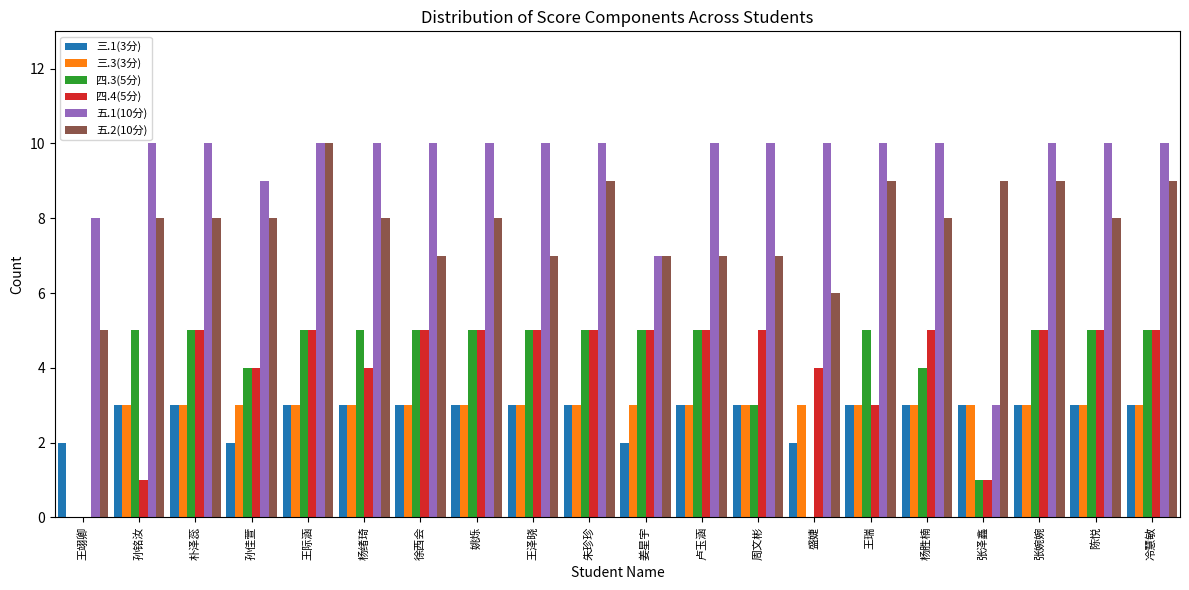

Reading left to right, transcribe all the data shown in this chart.

三.1(3分): 王翊卿=2	孙铭汝=3	朴泽蕊=3	孙佳萱=2	王际涵=3	杨绪琦=3	徐西会=3	姚烁=3	王泽晓=3	朱珍珍=3	姜星宇=2	卢玉涵=3	周文彬=3	盛婕=2	王瑞=3	杨胜楠=3	张泽鑫=3	张婉婉=3	陈悦=3	冷慧敏=3
三.3(3分): 王翊卿=0	孙铭汝=3	朴泽蕊=3	孙佳萱=3	王际涵=3	杨绪琦=3	徐西会=3	姚烁=3	王泽晓=3	朱珍珍=3	姜星宇=3	卢玉涵=3	周文彬=3	盛婕=3	王瑞=3	杨胜楠=3	张泽鑫=3	张婉婉=3	陈悦=3	冷慧敏=3
四.3(5分): 王翊卿=0	孙铭汝=5	朴泽蕊=5	孙佳萱=4	王际涵=5	杨绪琦=5	徐西会=5	姚烁=5	王泽晓=5	朱珍珍=5	姜星宇=5	卢玉涵=5	周文彬=3	盛婕=0	王瑞=5	杨胜楠=4	张泽鑫=1	张婉婉=5	陈悦=5	冷慧敏=5
四.4(5分): 王翊卿=0	孙铭汝=1	朴泽蕊=5	孙佳萱=4	王际涵=5	杨绪琦=4	徐西会=5	姚烁=5	王泽晓=5	朱珍珍=5	姜星宇=5	卢玉涵=5	周文彬=5	盛婕=4	王瑞=3	杨胜楠=5	张泽鑫=1	张婉婉=5	陈悦=5	冷慧敏=5
五.1(10分): 王翊卿=8	孙铭汝=10	朴泽蕊=10	孙佳萱=9	王际涵=10	杨绪琦=10	徐西会=10	姚烁=10	王泽晓=10	朱珍珍=10	姜星宇=7	卢玉涵=10	周文彬=10	盛婕=10	王瑞=10	杨胜楠=10	张泽鑫=3	张婉婉=10	陈悦=10	冷慧敏=10
五.2(10分): 王翊卿=5	孙铭汝=8	朴泽蕊=8	孙佳萱=8	王际涵=10	杨绪琦=8	徐西会=7	姚烁=8	王泽晓=7	朱珍珍=9	姜星宇=7	卢玉涵=7	周文彬=7	盛婕=6	王瑞=9	杨胜楠=8	张泽鑫=9	张婉婉=9	陈悦=8	冷慧敏=9